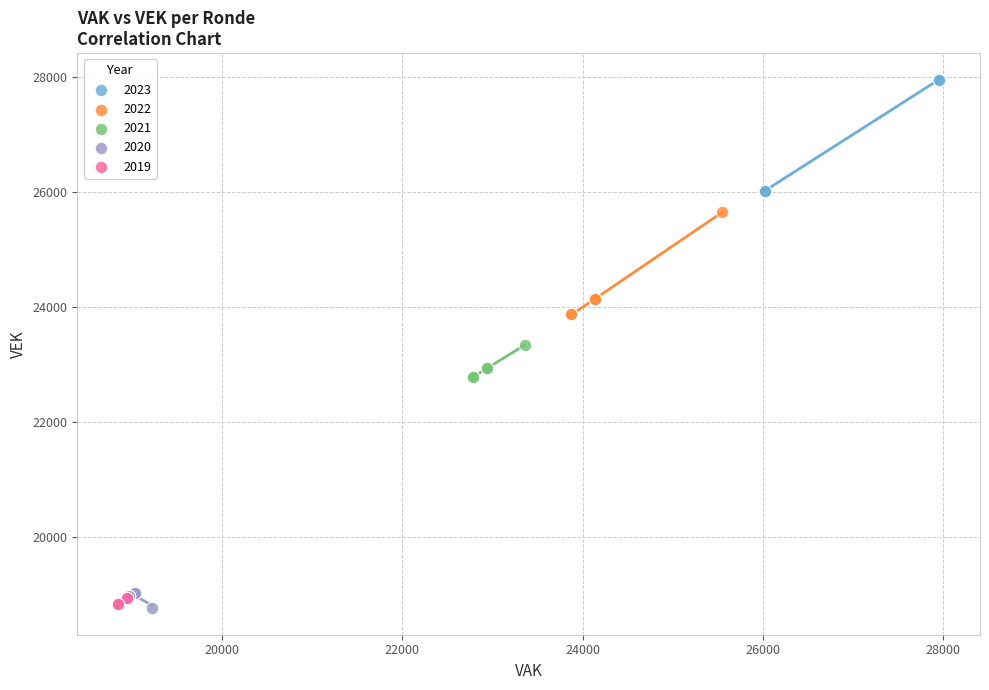

Which series has the widest spread of Y values?

2023